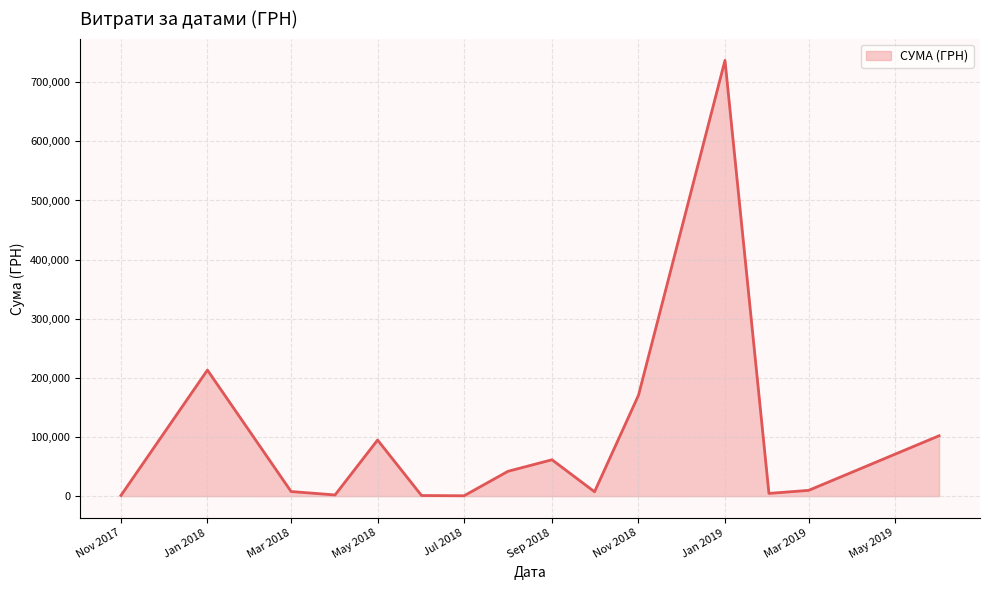

What is the difference between the maximum and minimum values?

736288.0